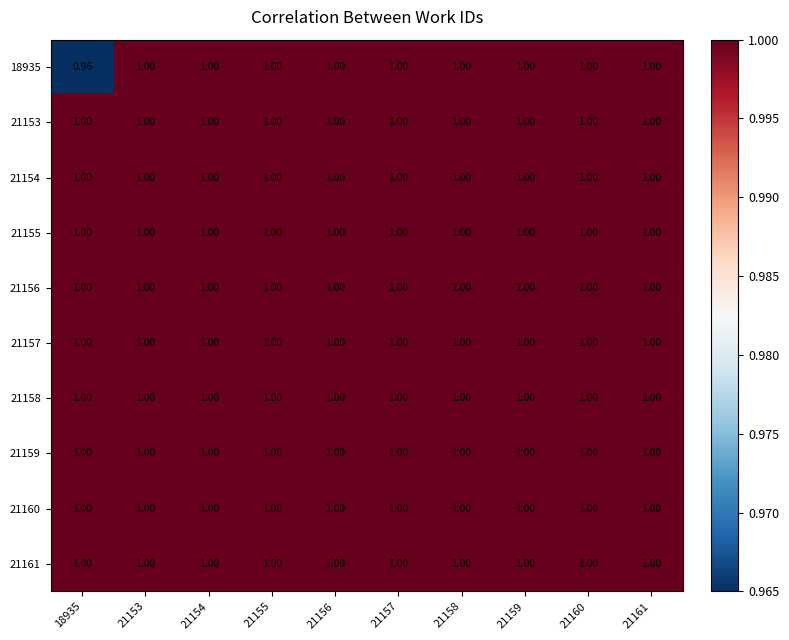

How many series are shown in this chart?

10